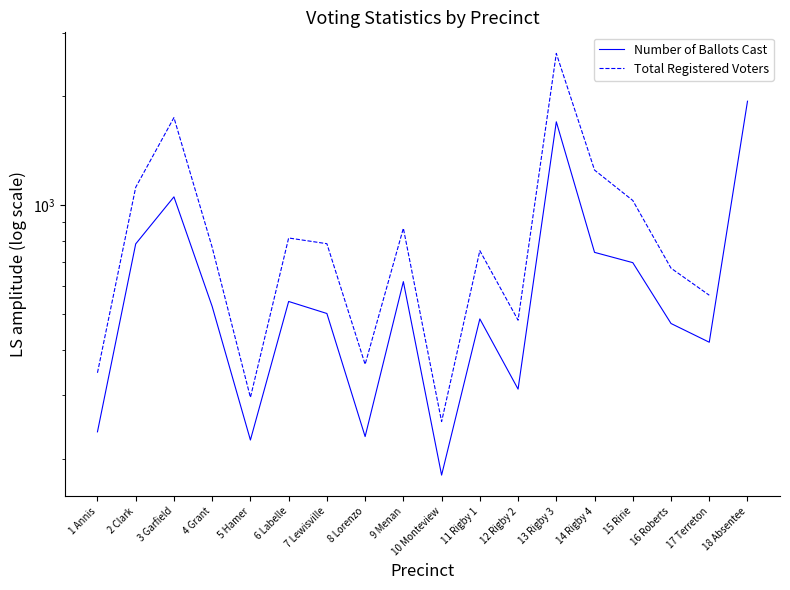

The value of Total Registered Voters at 9 Menan is 865.0. True or false?

True